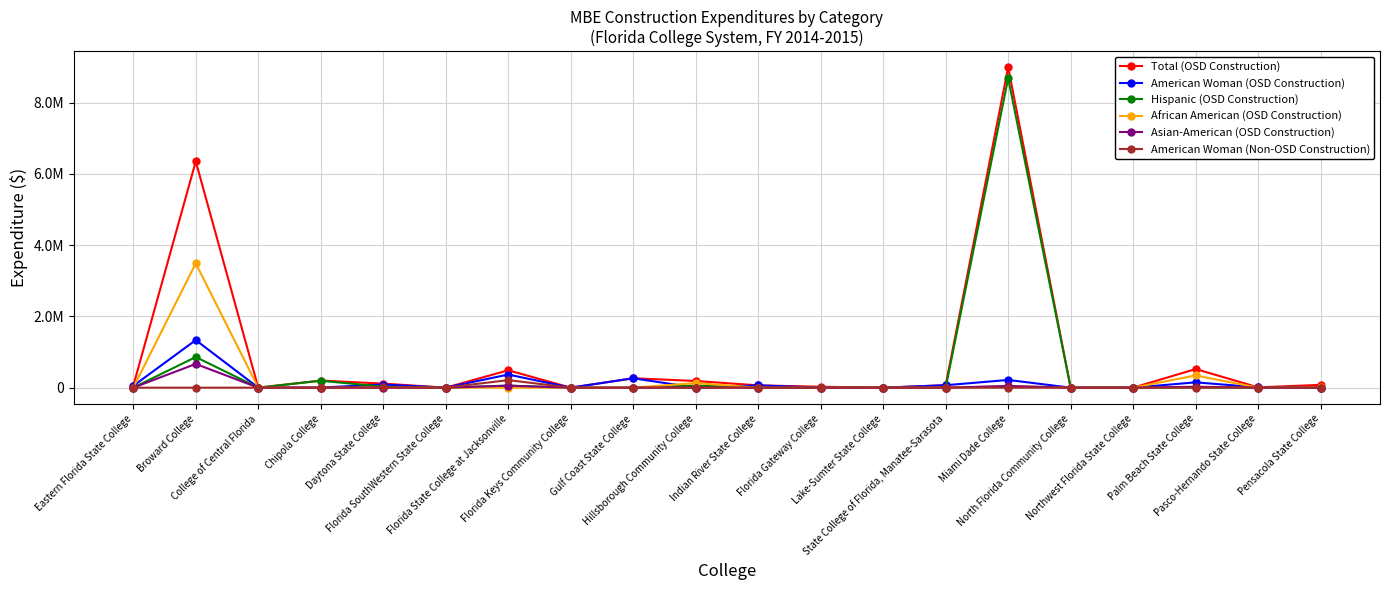

What is the difference between the second highest and second lowest values in the African American (OSD Construction) series?

341754.0